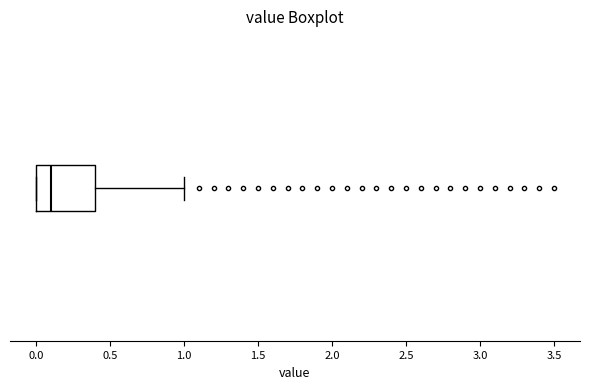

Transcribe this box plot: give where the median line is, the range the box spans, and where the two whiskers end, as read against the x-axis. The values are not printed on the chart, so give them approximately, as read against the axis.

median 0.1, box 0.0 to 0.4, whiskers 0.0 to 1.0